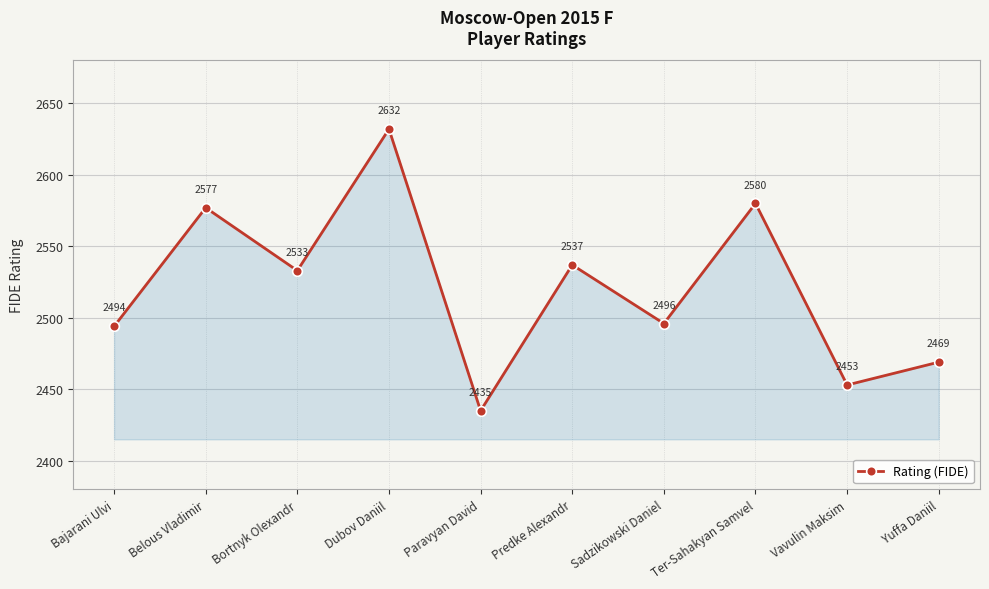

Which label corresponds to the largest value in the chart?

Dubov Daniil